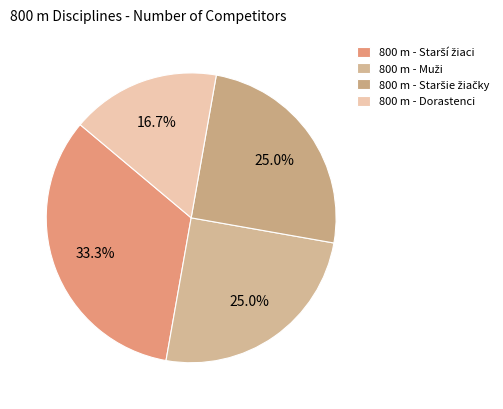

What is the smallest slice in the pie chart?

800 m - Dorastenci